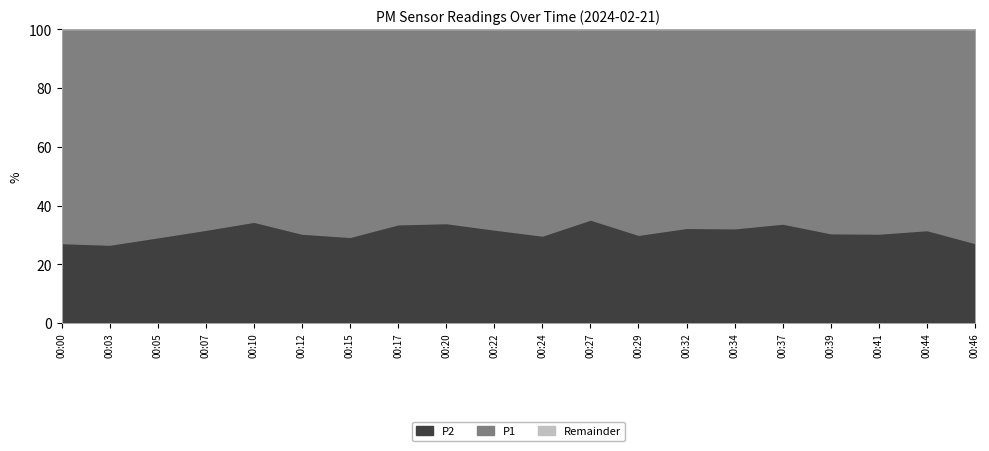

At which label does P2 first exceed 10?

00:00